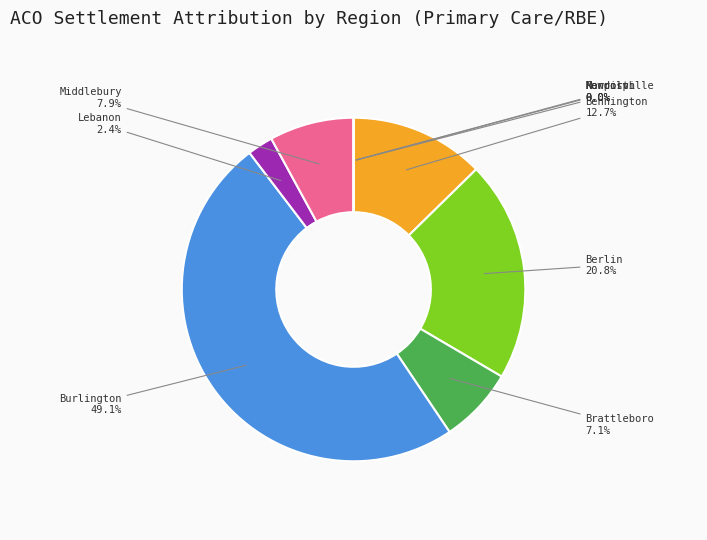

Is it true that Berlin is 21% of the pie?

True